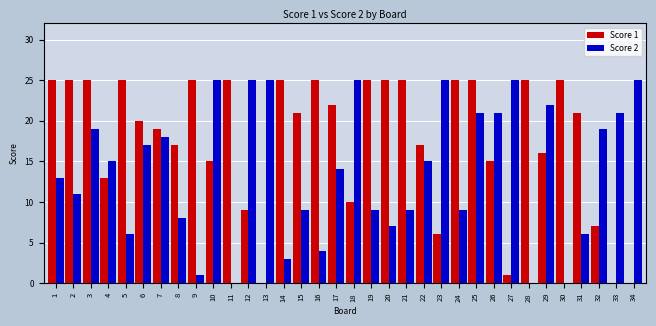

The value of Score 1 at 25 is 25. True or false?

True